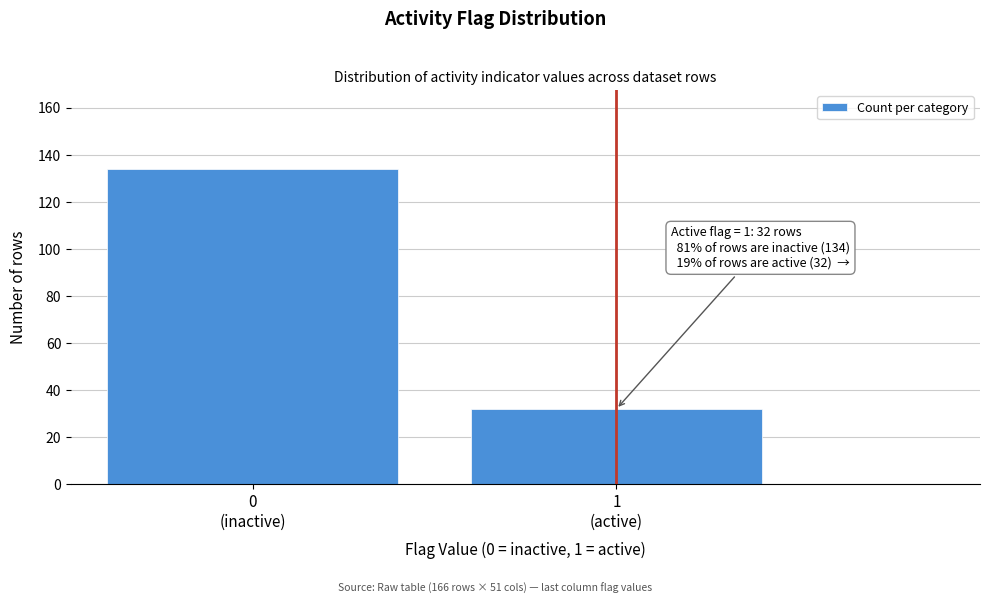

Reading left to right, transcribe all the data shown in this chart.

134	32